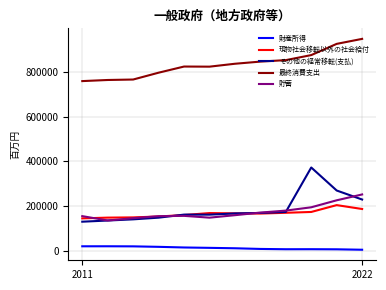

What is the maximum value shown in the chart?

946903